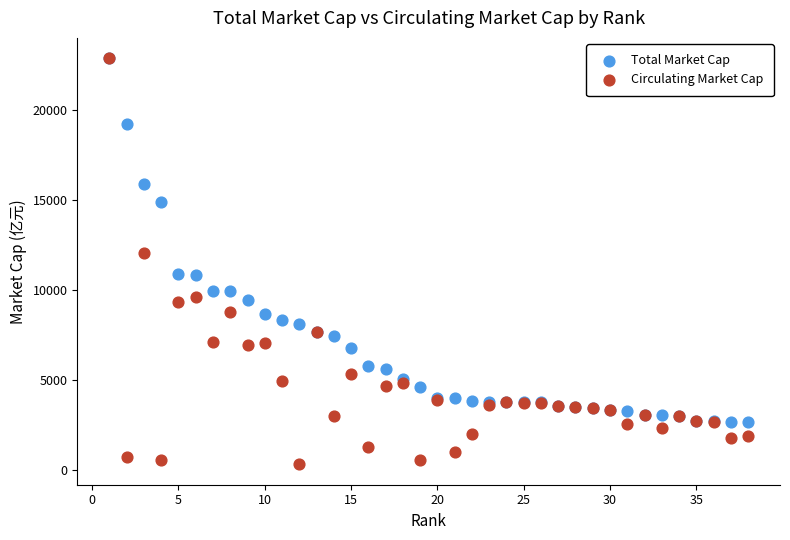

Which series has the largest Y range (max minus min)?

Circulating Market Cap